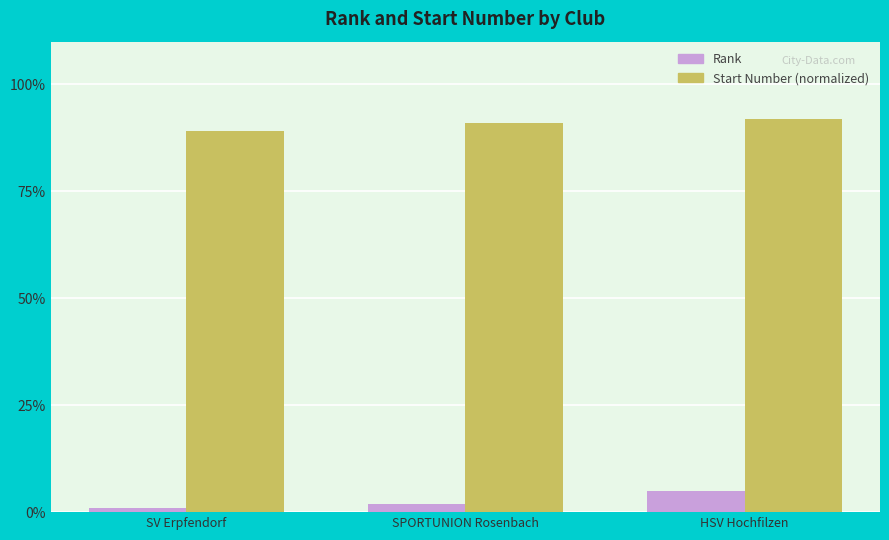

List the labels in order of Rank value, largest first.

HSV Hochfilzen, SPORTUNION Rosenbach, SV Erpfendorf